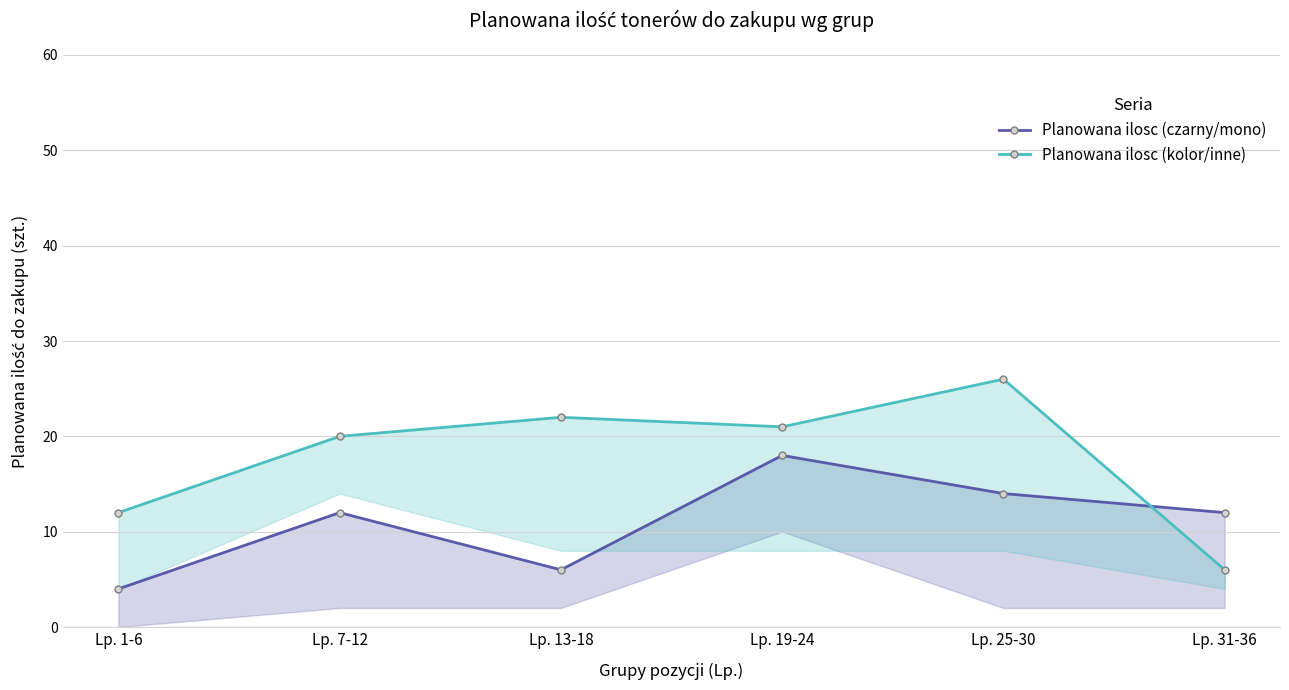

Which label corresponds to the smallest value in the chart?

Lp. 1-6